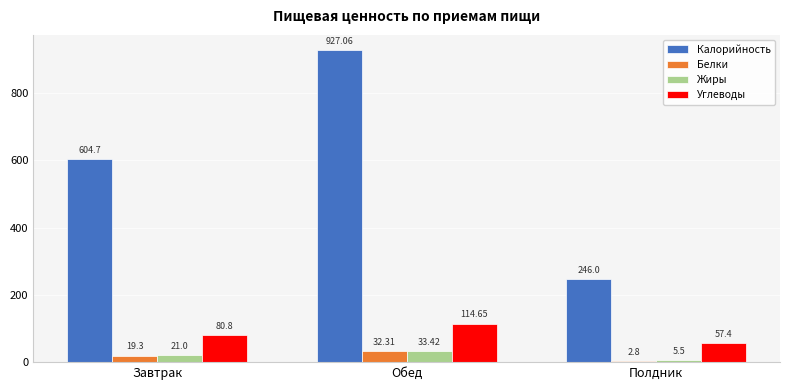

Which series changed the most between Завтрак and Полдник?

Калорийность